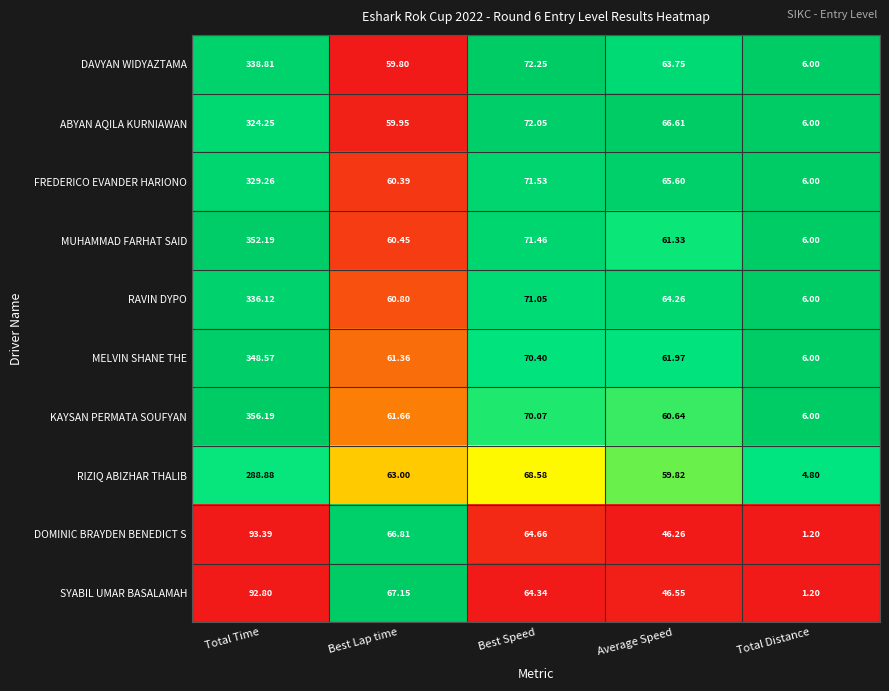

At Average Speed, list the series in order from smallest to largest.

DOMINIC BRAYDEN BENEDICT S, SYABIL UMAR BASALAMAH, RIZIQ ABIZHAR THALIB, KAYSAN PERMATA SOUFYAN, MUHAMMAD FARHAT SAID, MELVIN SHANE THE, DAVYAN WIDYAZTAMA, RAVIN DYPO, FREDERICO EVANDER HARIONO, ABYAN AQILA KURNIAWAN